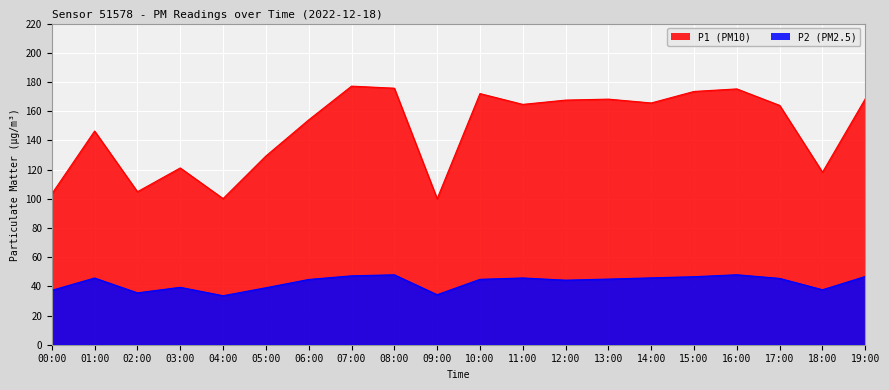

At which category is the sum across all series the highest?

07:00